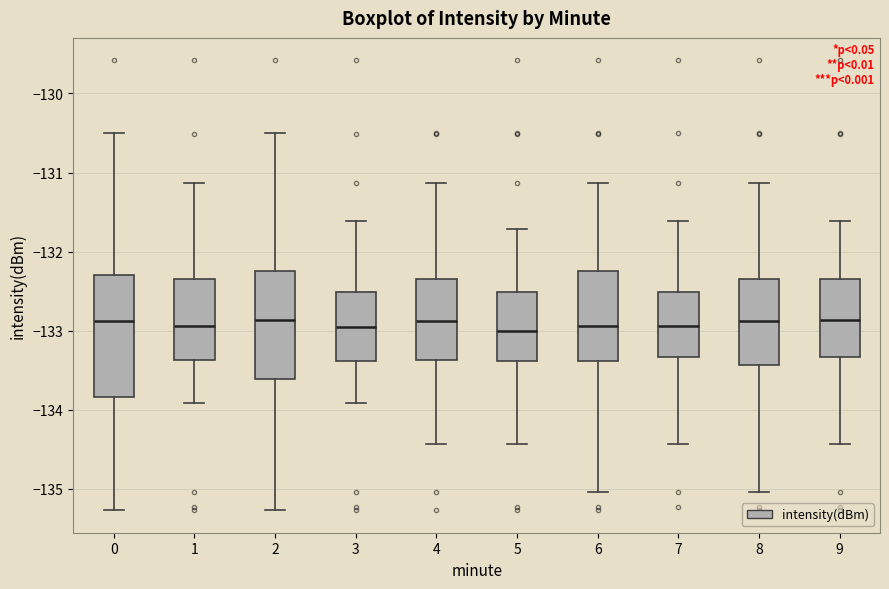

Where does the upper whisker of the box at x = 8 end on the y-axis? The values are not printed on the chart, so give them approximately, as read against the axis.

-131.1